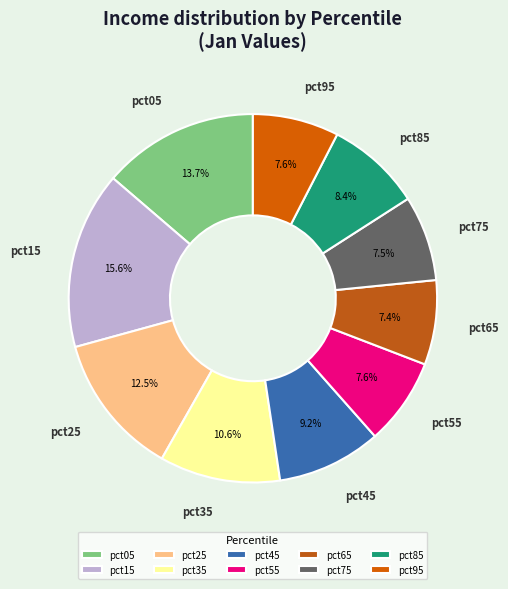

How many slices are in this pie chart?

10